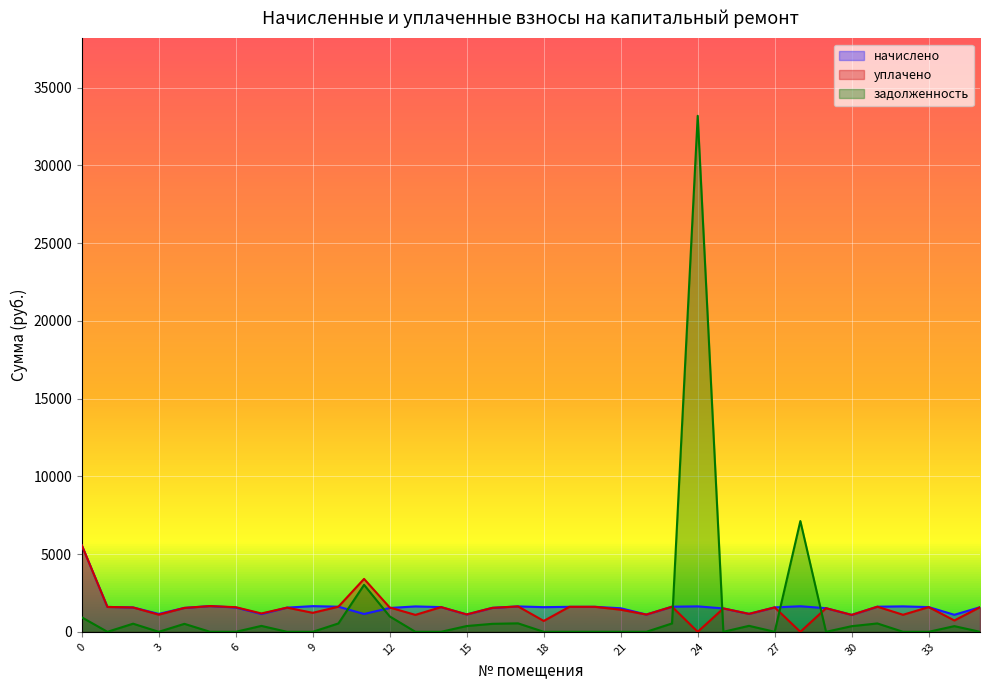

Where do начислено and уплачено first cross each other?

12 and 13